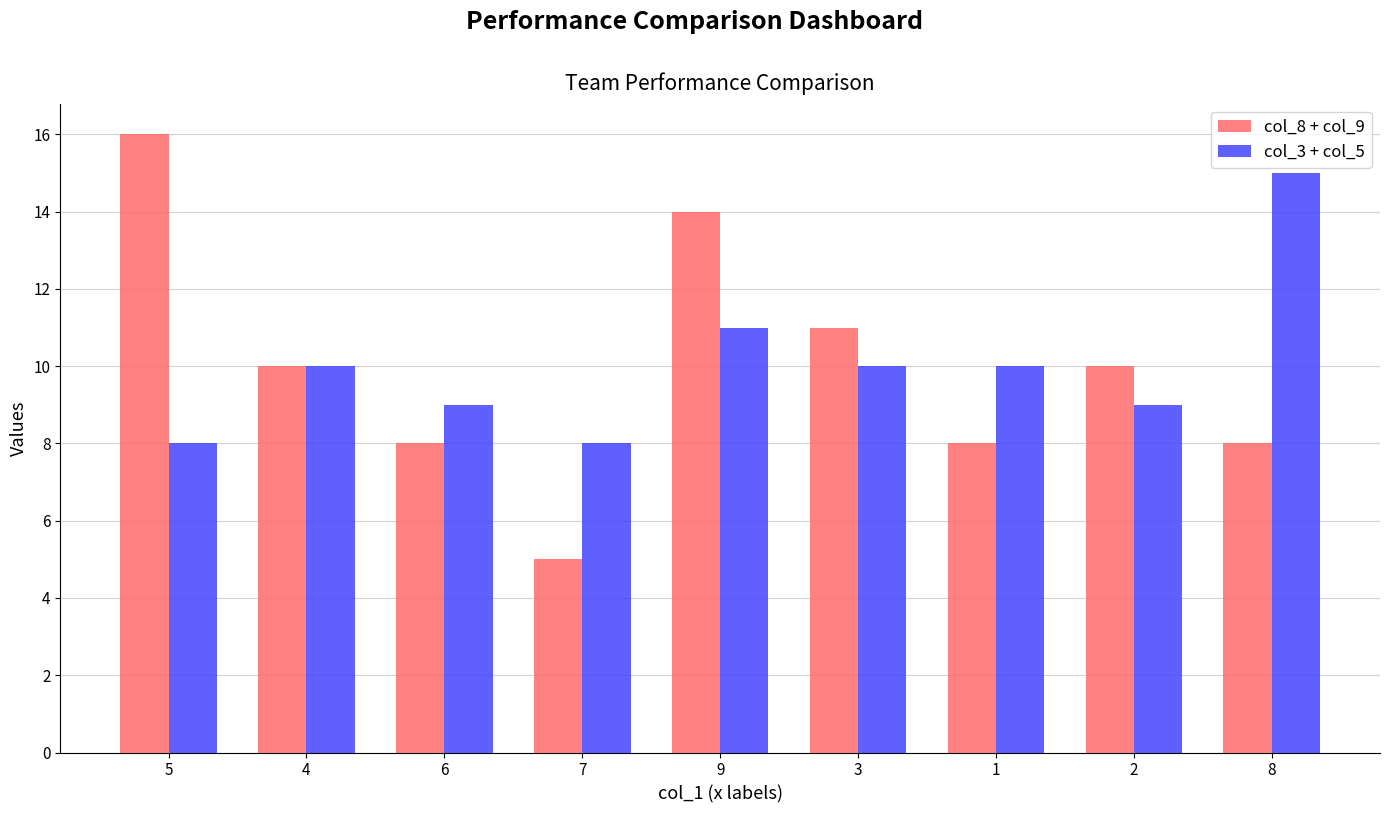

What is the highest value of the col_3 + col_5 series?

15